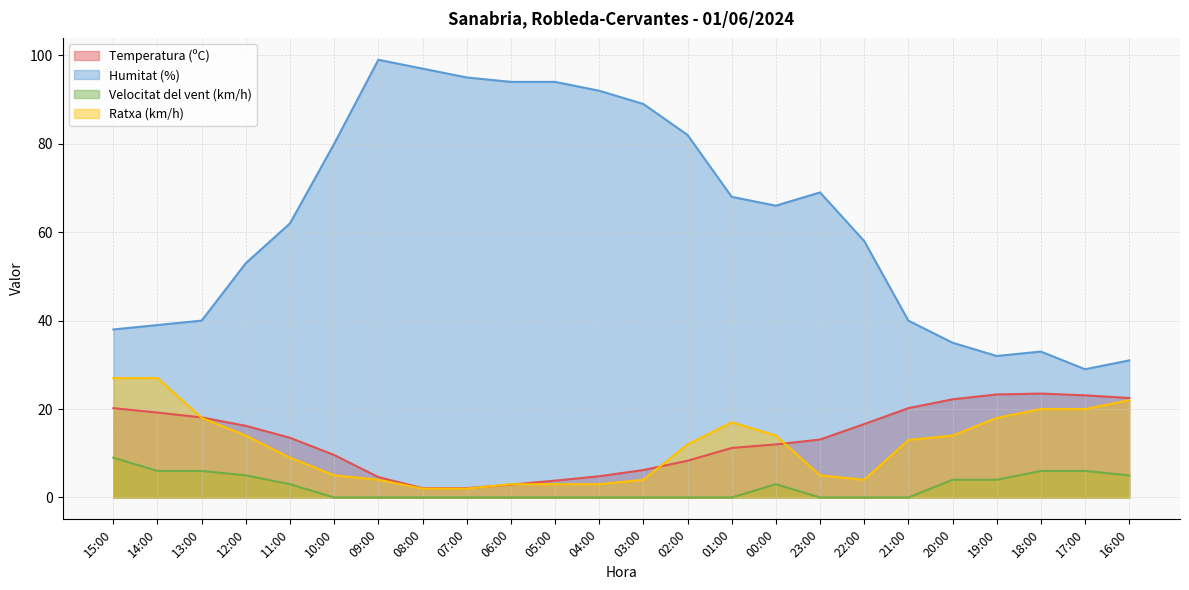

Reading left to right, extract all data points from this chart.

Temperatura (ºC): 15:00=20.2	14:00=19.2	13:00=18.1	12:00=16.2	11:00=13.5	10:00=9.6	09:00=4.6	08:00=2.1	07:00=2.1	06:00=2.9	05:00=3.8	04:00=4.8	03:00=6.2	02:00=8.3	01:00=11.2	00:00=12.0	23:00=13.1	22:00=16.6	21:00=20.2	20:00=22.2	19:00=23.3	18:00=23.5	17:00=23.1	16:00=22.5
Humitat (%): 15:00=38.0	14:00=39.0	13:00=40.0	12:00=53.0	11:00=62.0	10:00=80.0	09:00=99.0	08:00=97.0	07:00=95.0	06:00=94.0	05:00=94.0	04:00=92.0	03:00=89.0	02:00=82.0	01:00=68.0	00:00=66.0	23:00=69.0	22:00=58.0	21:00=40.0	20:00=35.0	19:00=32.0	18:00=33.0	17:00=29.0	16:00=31.0
Velocitat del vent (km/h): 15:00=9.0	14:00=6.0	13:00=6.0	12:00=5.0	11:00=3.0	10:00=0.0	09:00=0.0	08:00=0.0	07:00=0.0	06:00=0.0	05:00=0.0	04:00=0.0	03:00=0.0	02:00=0.0	01:00=0.0	00:00=3.0	23:00=0.0	22:00=0.0	21:00=0.0	20:00=4.0	19:00=4.0	18:00=6.0	17:00=6.0	16:00=5.0
Ratxa (km/h): 15:00=27.0	14:00=27.0	13:00=18.0	12:00=14.0	11:00=9.0	10:00=5.0	09:00=4.0	08:00=2.0	07:00=2.0	06:00=3.0	05:00=3.0	04:00=3.0	03:00=4.0	02:00=12.0	01:00=17.0	00:00=14.0	23:00=5.0	22:00=4.0	21:00=13.0	20:00=14.0	19:00=18.0	18:00=20.0	17:00=20.0	16:00=22.0